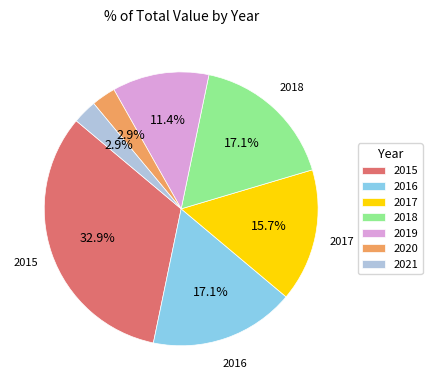

To the nearest percent, what is the combined percentage of 2020 and 2017?

19%